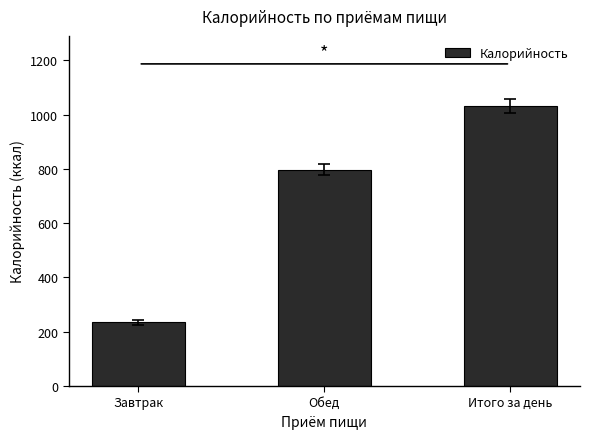

What is the label of the 1st bar from the left?

Завтрак